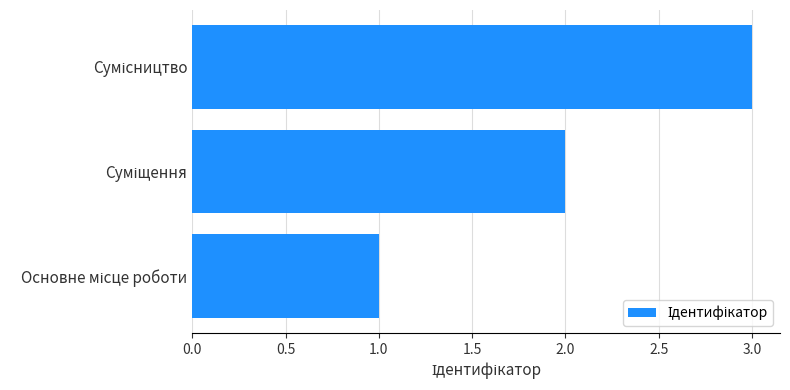

What is the greatest value displayed?

3